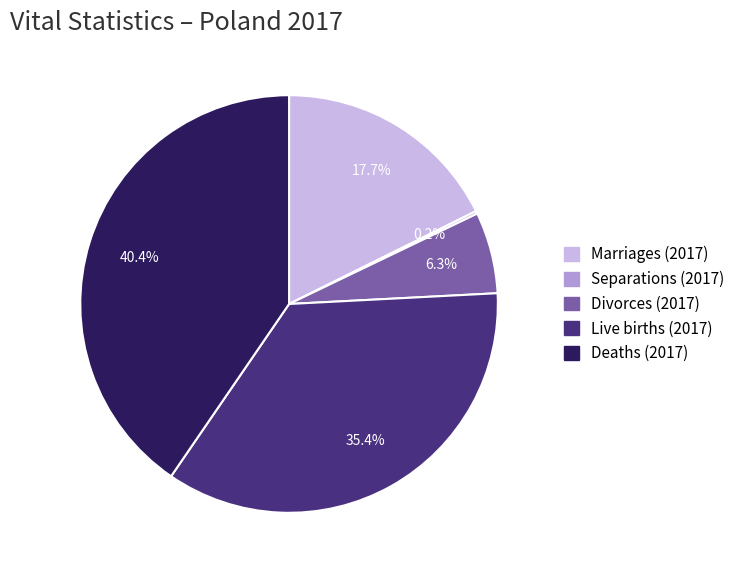

Is the sum of Divorces (2017) and Live births (2017) greater than half?

No